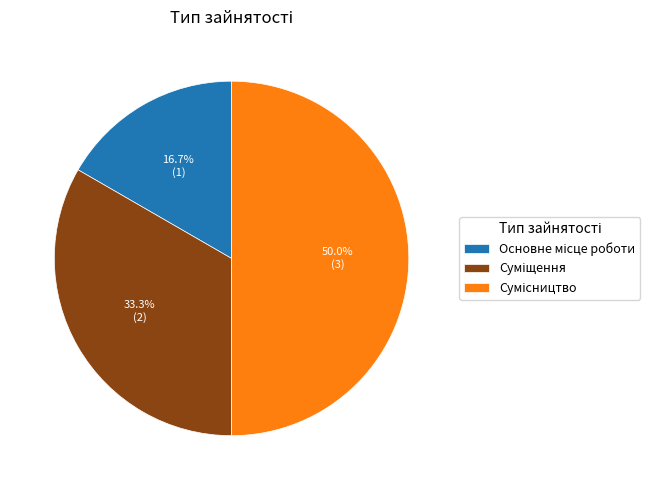

Count the number of slices in the pie.

3